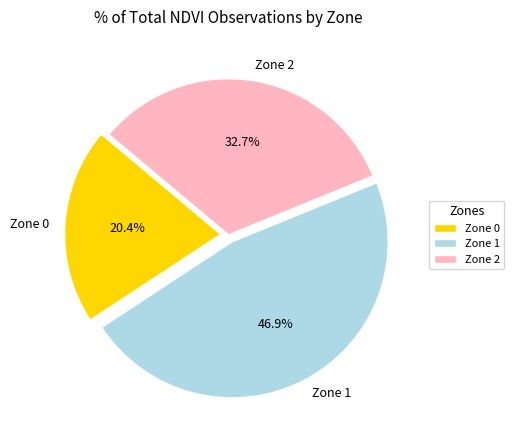

Does Zone 1 account for over 50% of the chart?

No